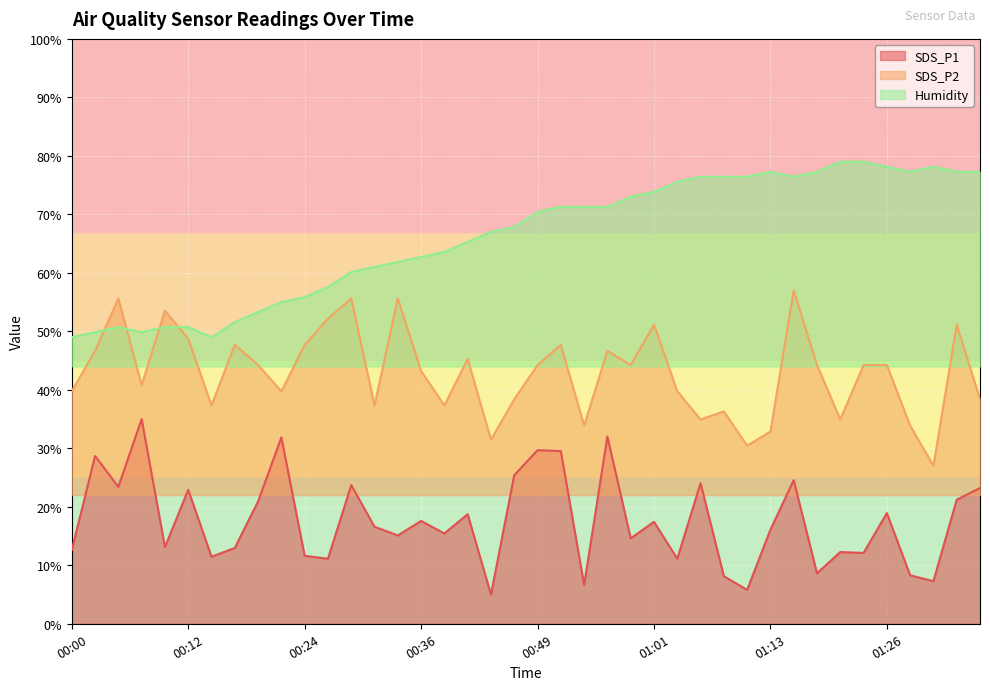

The value of SDS_P1 at 01:33 is 21.2. True or false?

True